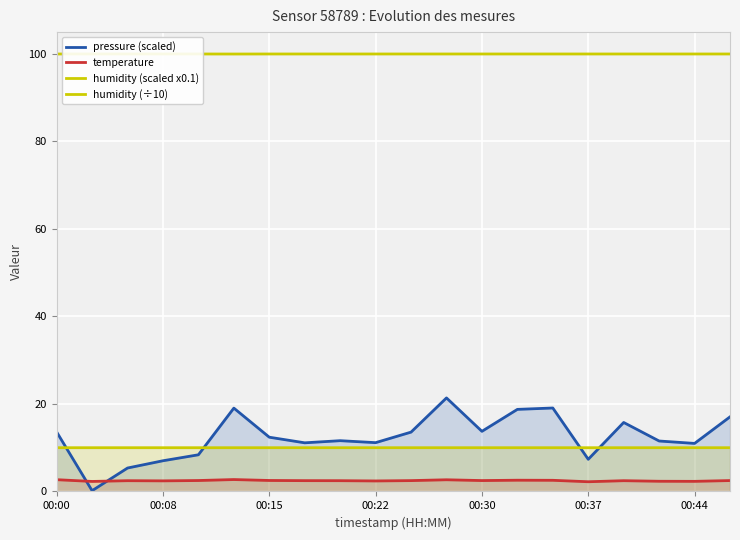

How many data points in humidity (÷10) are less than 10?

1